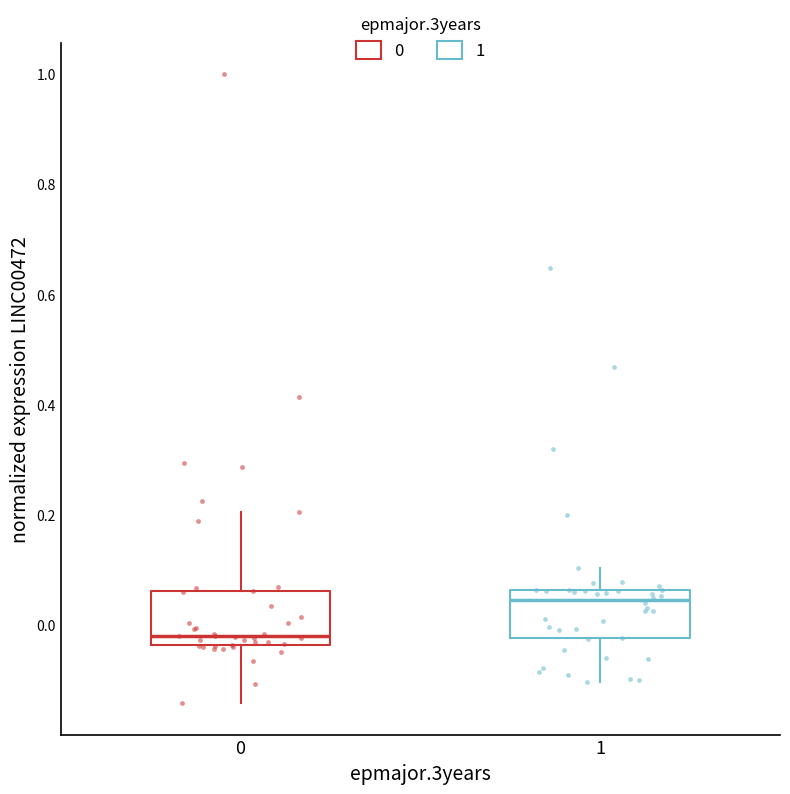

Reading left to right, read every box against the y-axis: the position of its median line, the range the box covers, and the ends of its whiskers. The values are not printed on the chart, so give them approximately, as read against the axis.

0: median -0.02, box -0.04 to 0.06, whiskers -0.14 to 0.20
1: median 0.04, box -0.02 to 0.06, whiskers -0.10 to 0.10